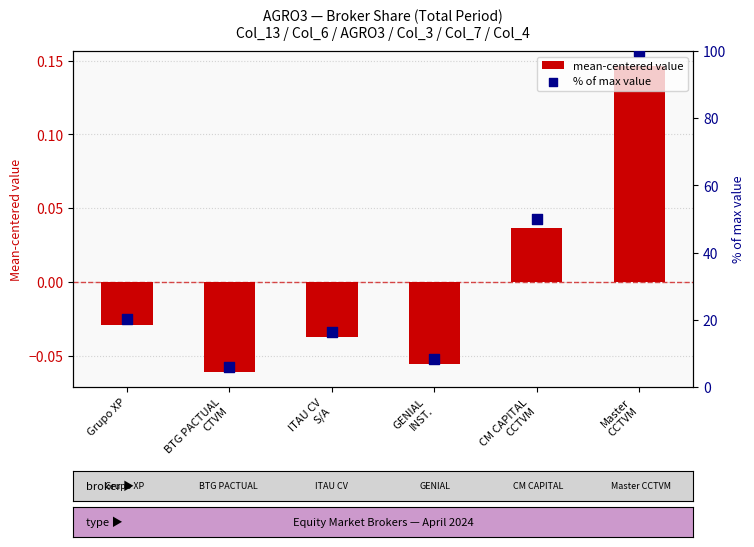

Which series contains the lowest Y value?

mean-centered value